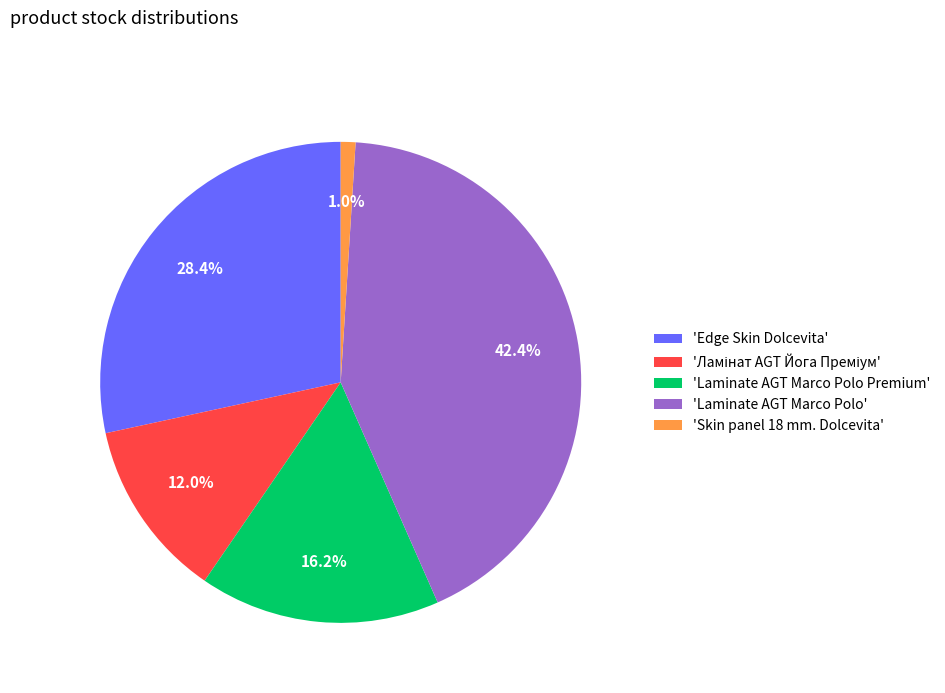

Which has a higher value, 'Laminate AGT Marco Polo' or 'Skin panel 18 mm. Dolcevita'?

'Laminate AGT Marco Polo'